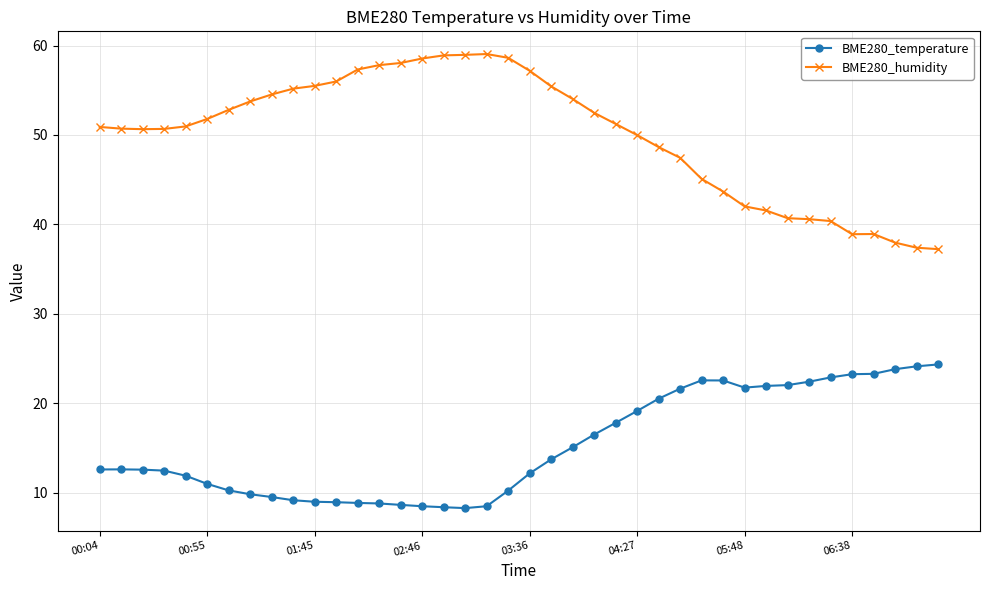

Which series has the largest total across all categories?

BME280_humidity